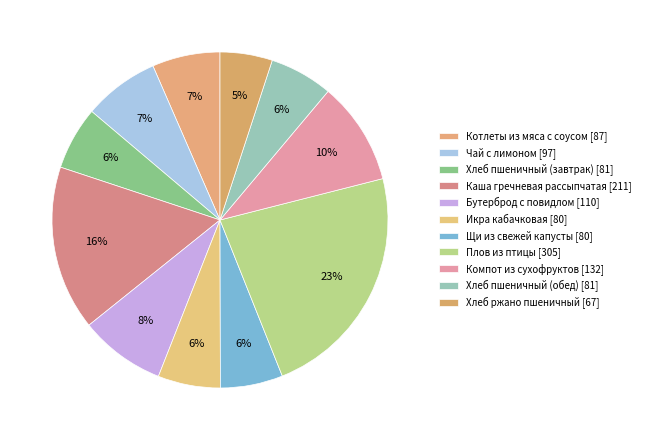

Combined, do Плов из птицы and Котлеты из мяса с соусом account for over 50%?

No